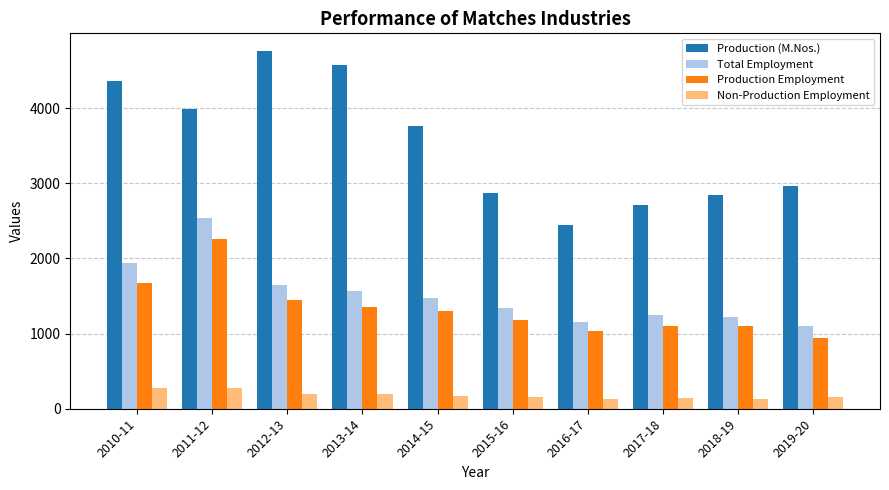

What is the difference between the Production Employment values at 2012-13 and 2018-19?

354